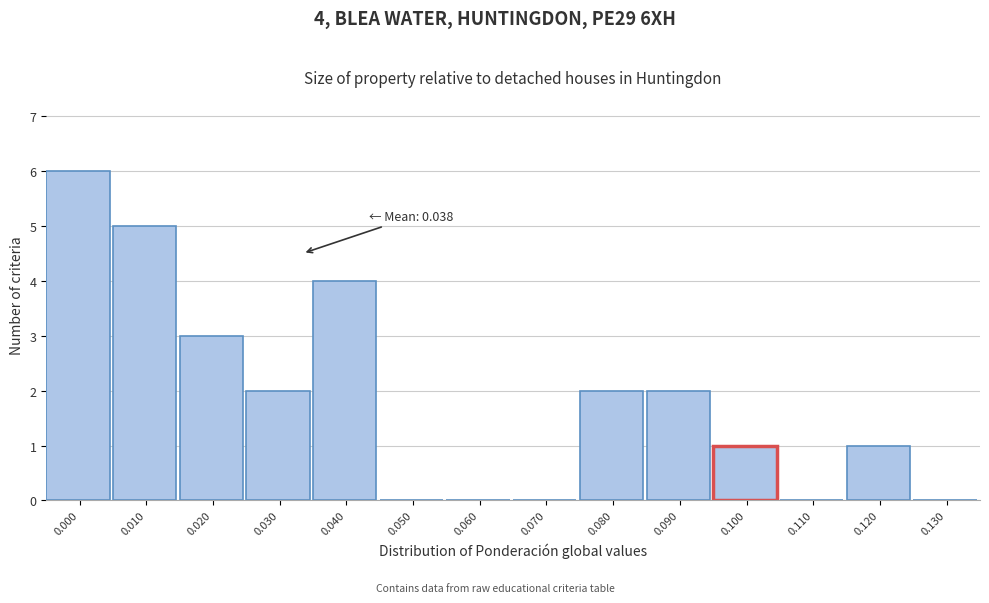

Reading right to left, extract all data points from this chart.

0.130=0	0.120=1	0.110=0	0.100=1	0.090=2	0.080=2	0.070=0	0.060=0	0.050=0	0.040=4	0.030=2	0.020=3	0.010=5	0.000=6